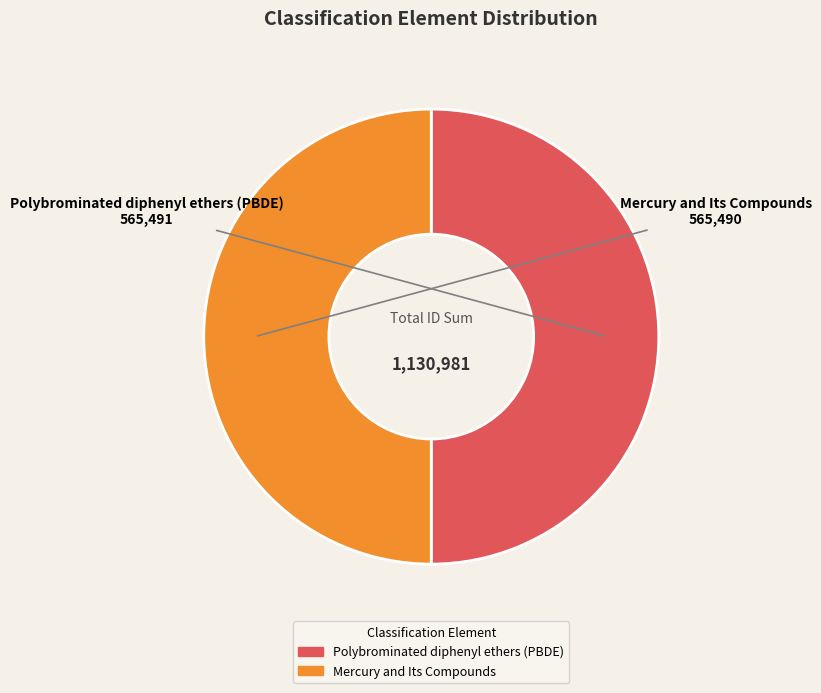

What is the ratio of the value at Mercury and Its Compounds to the value at Polybrominated diphenyl ethers (PBDE)?

1.0